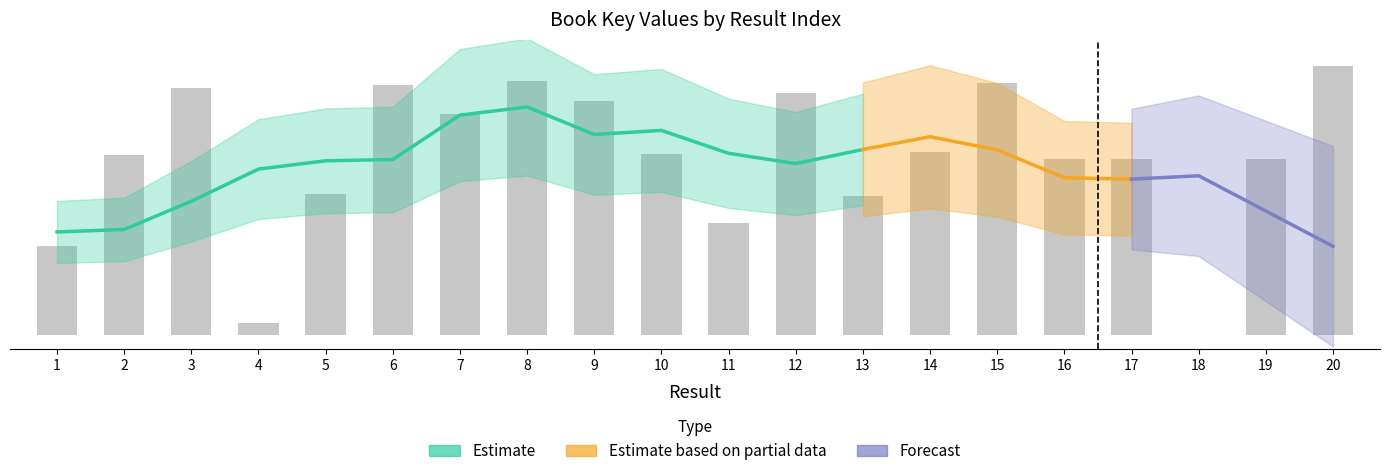

The chart shows a value of 1887 at 4. True or false?

False